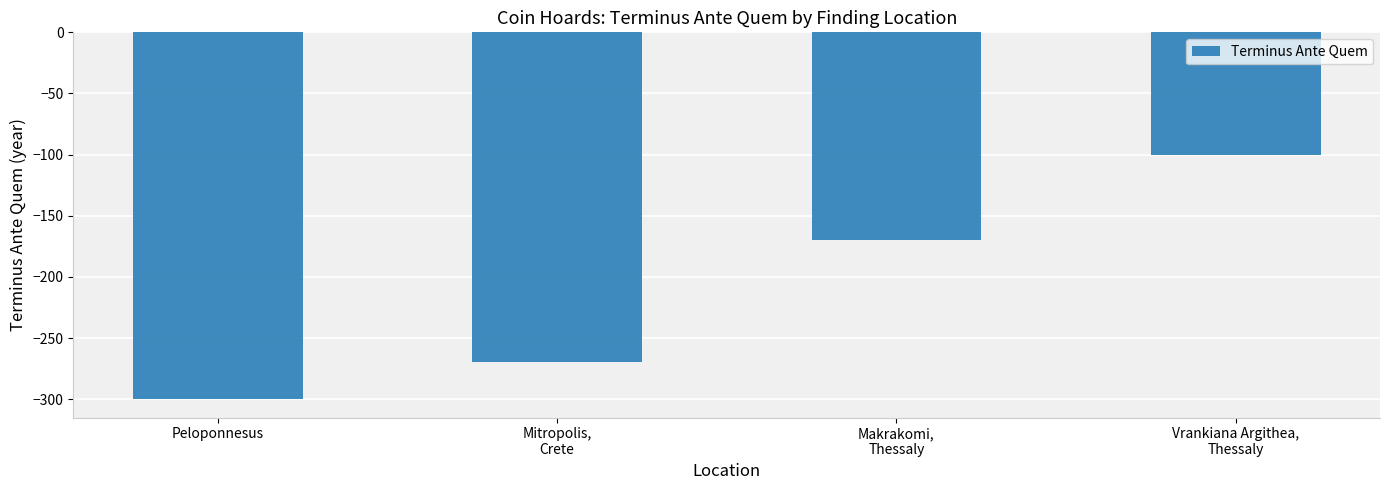

Read the value at Makrakomi,
Thessaly, to the nearest 5.

-170